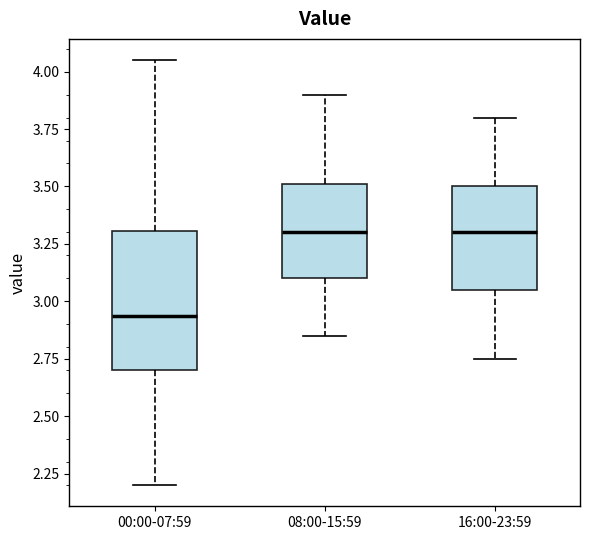

Reading left to right, transcribe this box plot: for each box, give where its median line is, the range the box spans, and where its two whiskers end, as read against the y-axis. The values are not printed on the chart, so give them approximately, as read against the axis.

00:00-07:59: median 2.95, box 2.70 to 3.30, whiskers 2.20 to 4.05
08:00-15:59: median 3.30, box 3.10 to 3.50, whiskers 2.85 to 3.90
16:00-23:59: median 3.30, box 3.05 to 3.50, whiskers 2.75 to 3.80